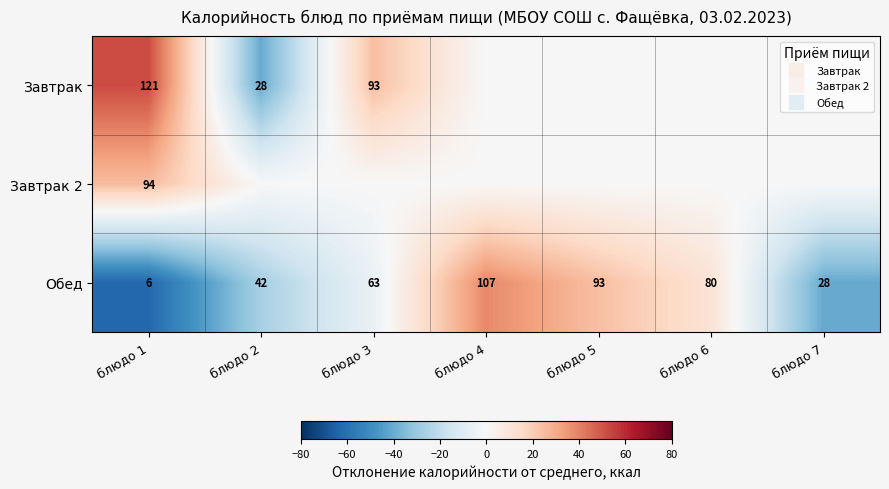

What is the total value across all series at блюдо 6?

11.3